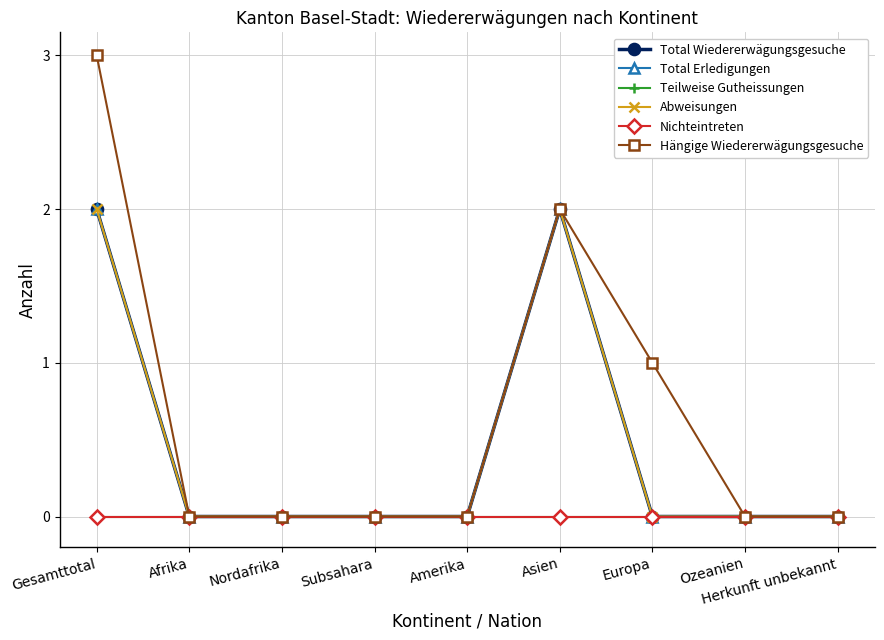

How many lines are shown in the chart?

6